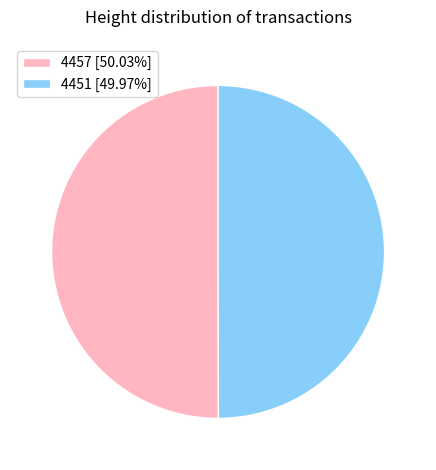

How many slices are in this pie chart?

2